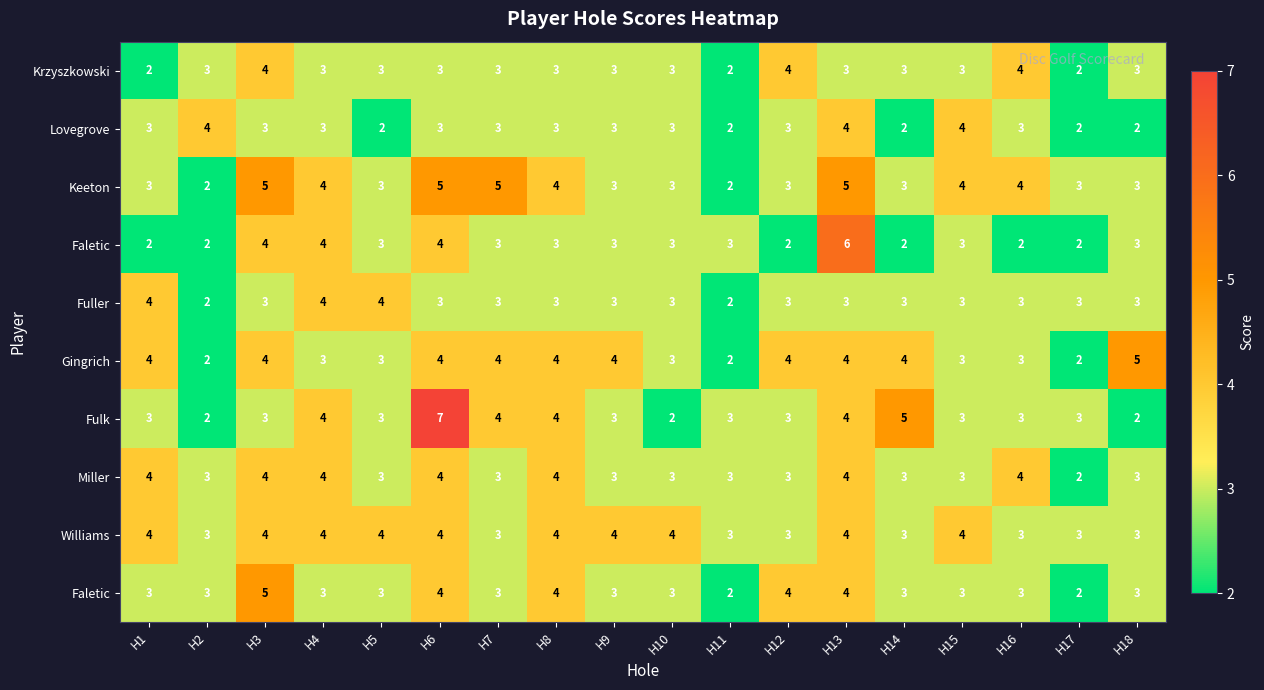

What is the difference between the highest and lowest values at H6?

4